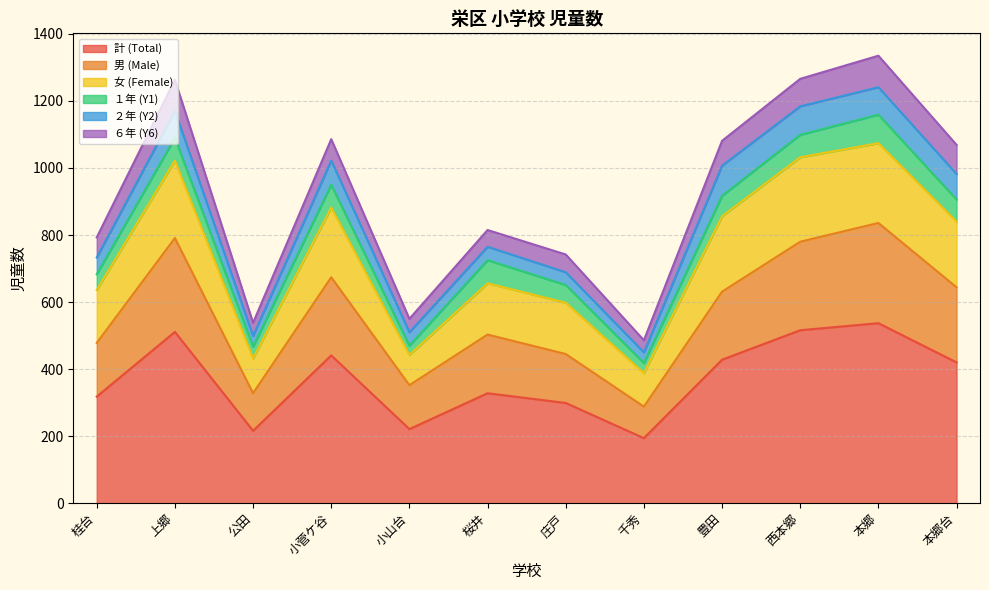

The 計 (Total) series shows 571 at 桂台. True or false?

False